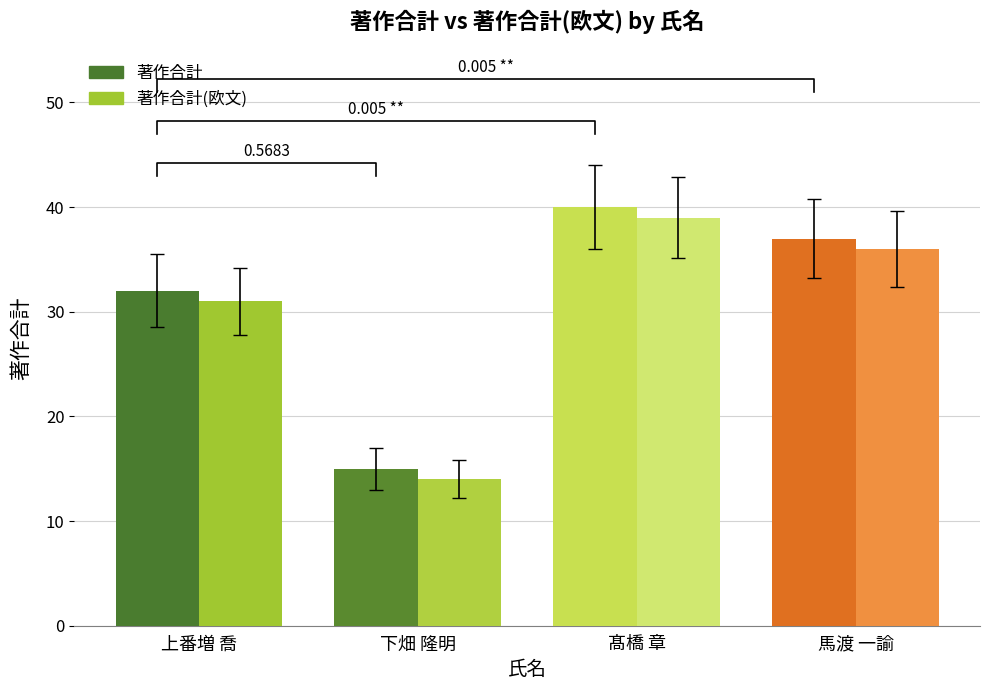

At which label is 著作合計(欧文) closest to 26?

上番増 喬